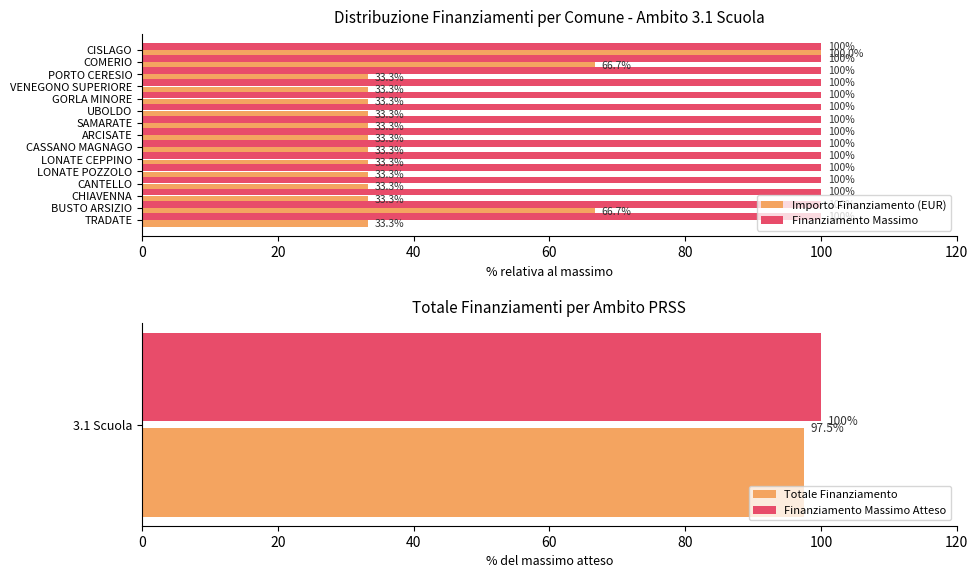

The Importo Finanziamento (EUR) series shows 53.3 at ARCISATE. True or false?

False